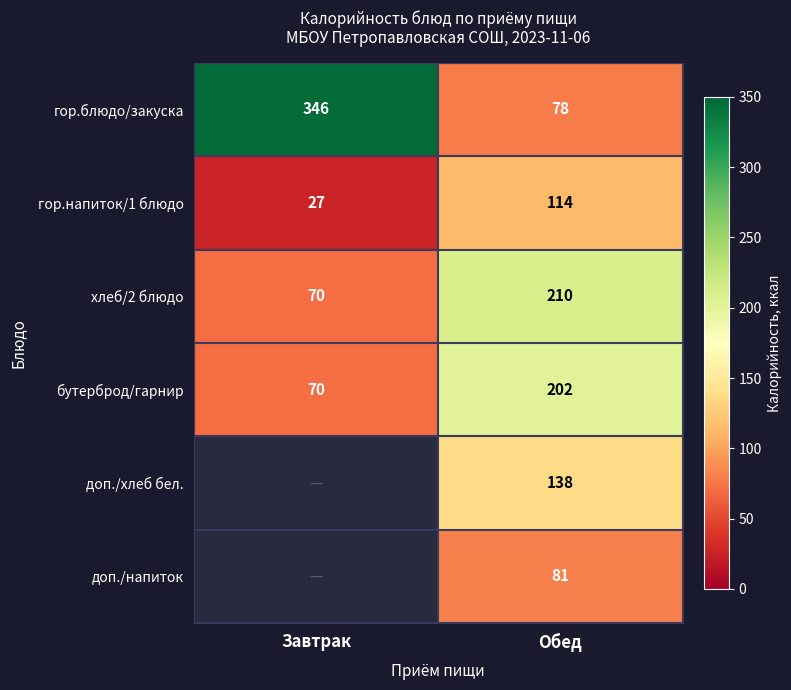

What is the average value of the хлеб/2 блюдо series?

140